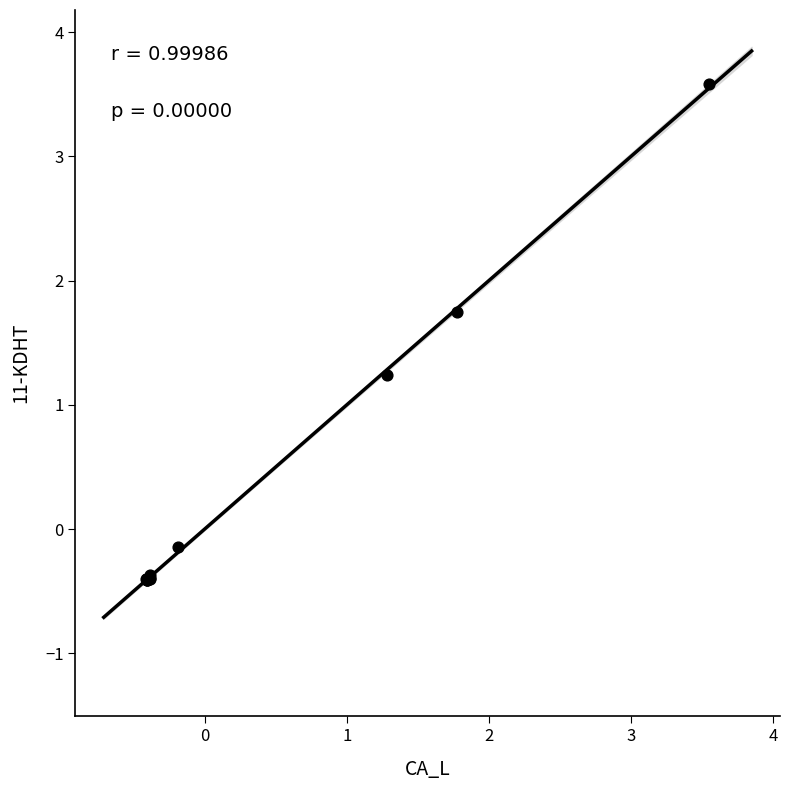

What Y value in the scatter plot is closest to 1?

1.2